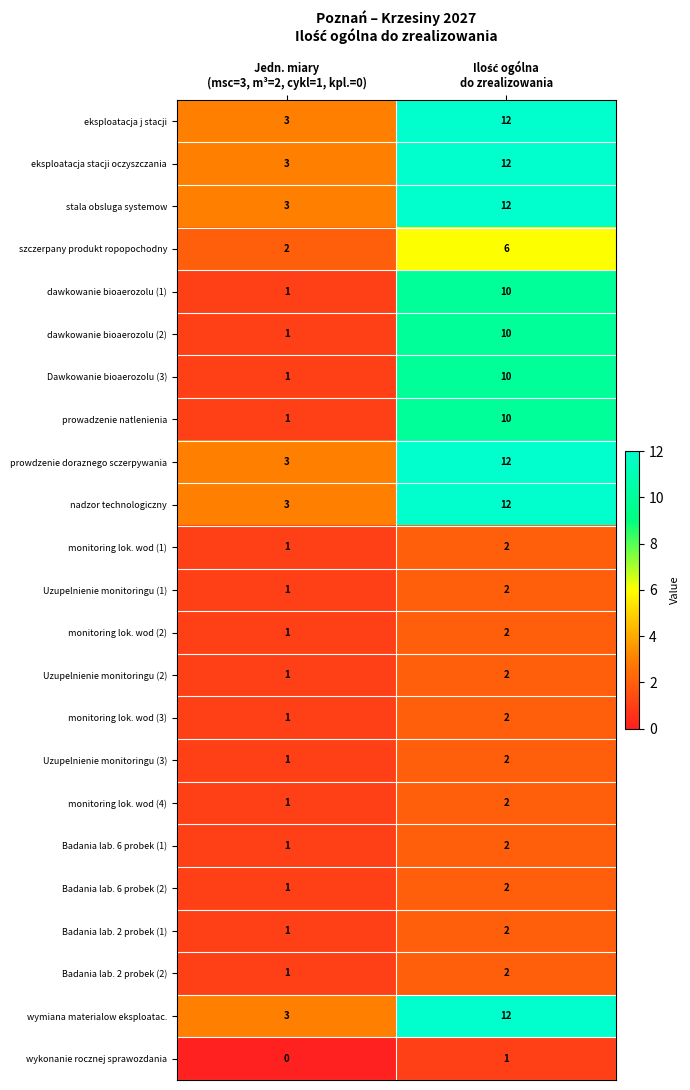

How many data points does each series have?

2